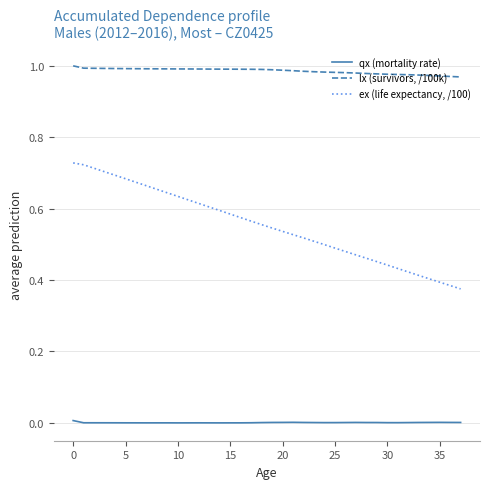

Which series has the largest range (max minus min)?

ex (life expectancy, /100)